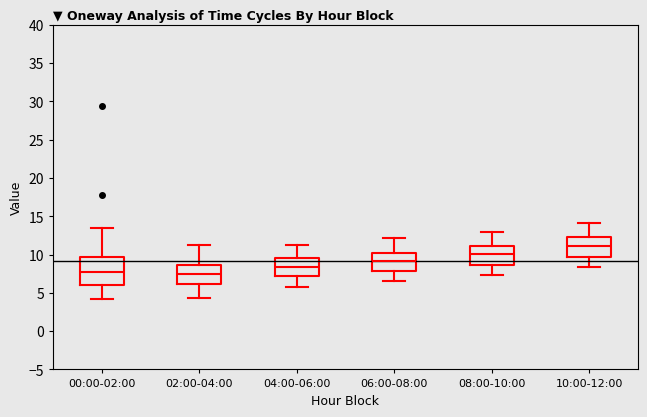

Which box has the highest median line?

10:00-12:00